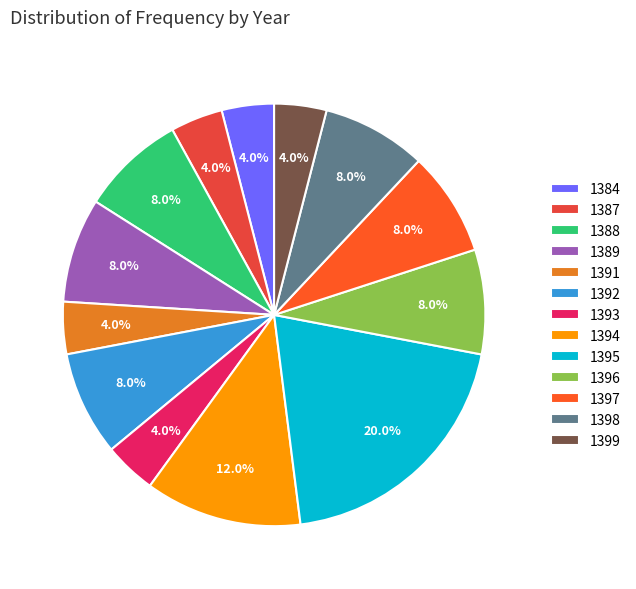

To the nearest percent, what percentage of the pie is 1398?

8%